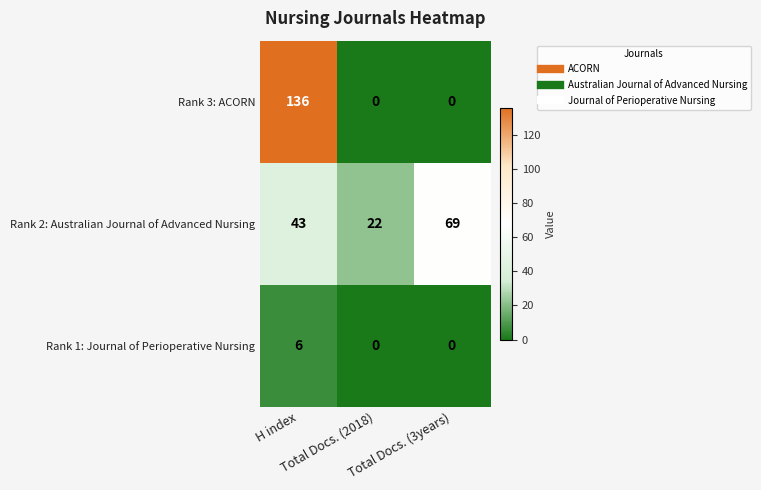

What is the spread (max minus min) of values at Total Docs. (3years)?

69